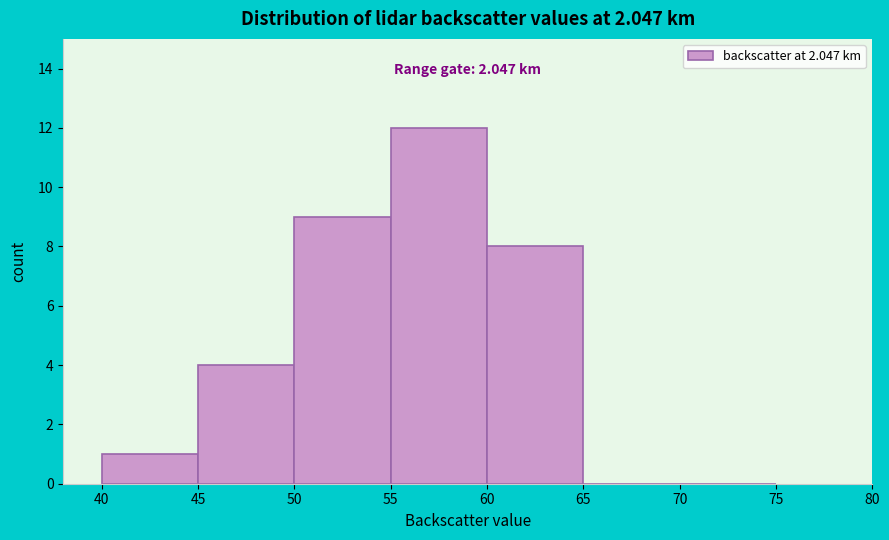

Which range on the x-axis has the tallest bar?

55 to 60